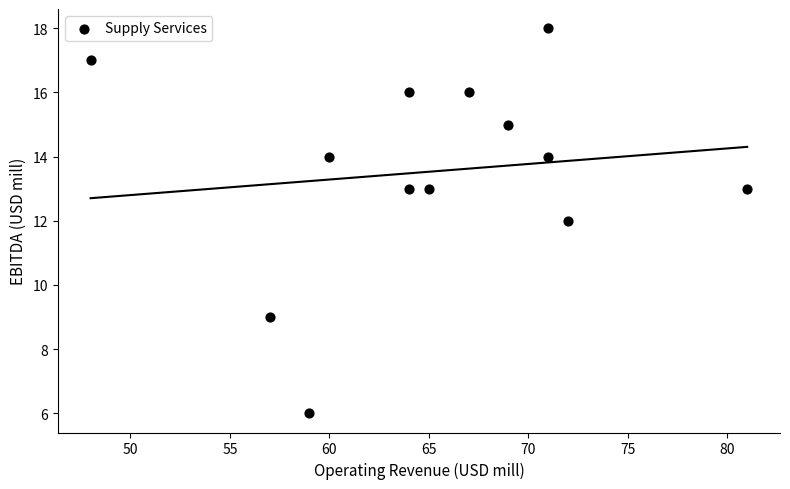

What is the range of Y values (max minus min)?

12